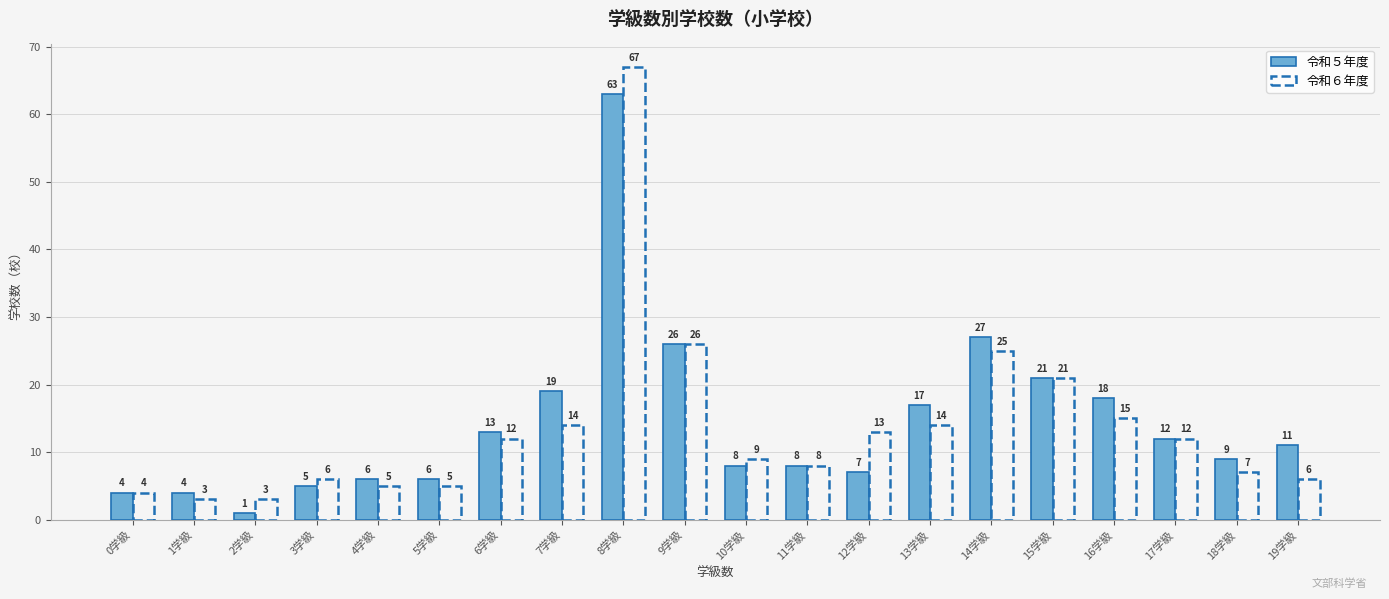

Where does the 令和５年度 series first go above 11?

6学級